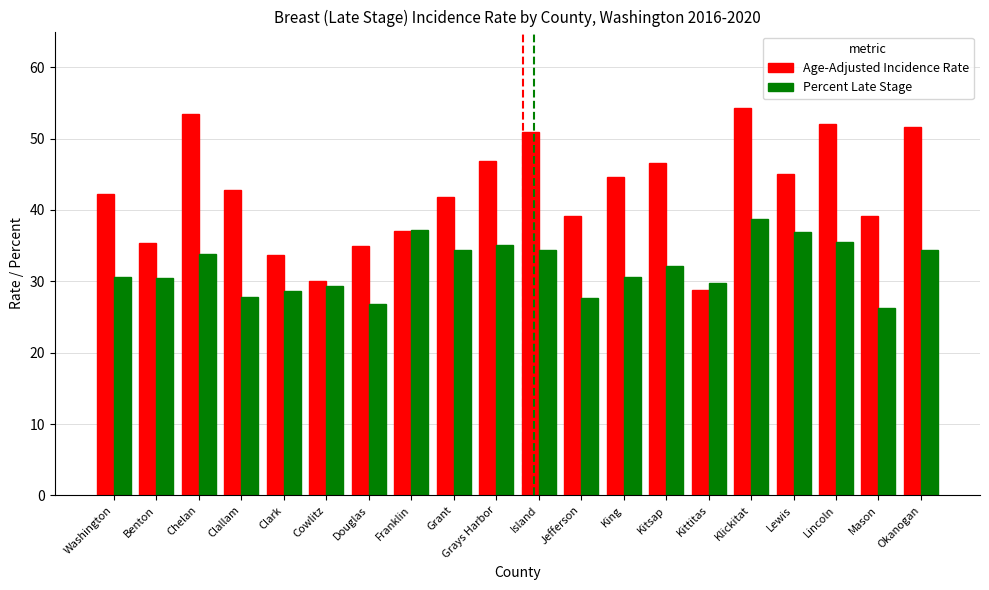

List the series in order of their peak value, lowest first.

Percent Late Stage, Age-Adjusted Incidence Rate